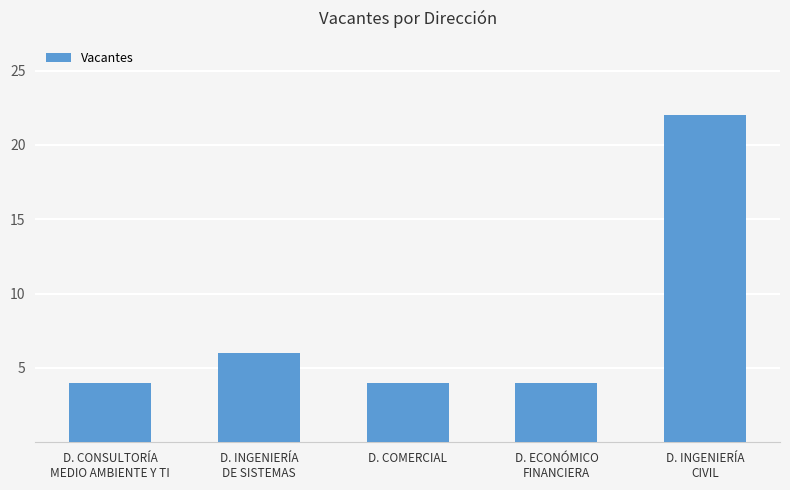

What is the approximate value at D. COMERCIAL?

4